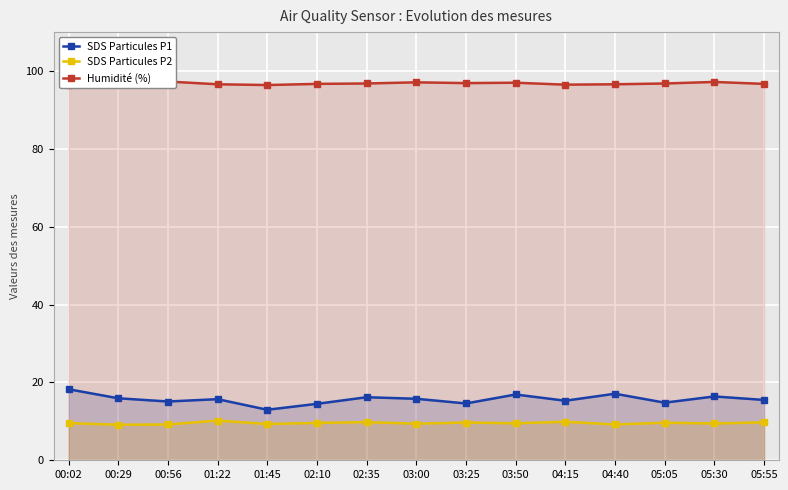

The Humidité (%) series shows 147.6 at 03:50. True or false?

False